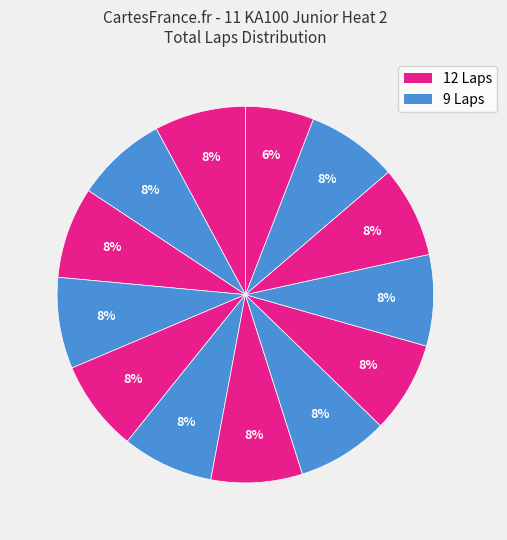

How many segments does this pie chart have?

13